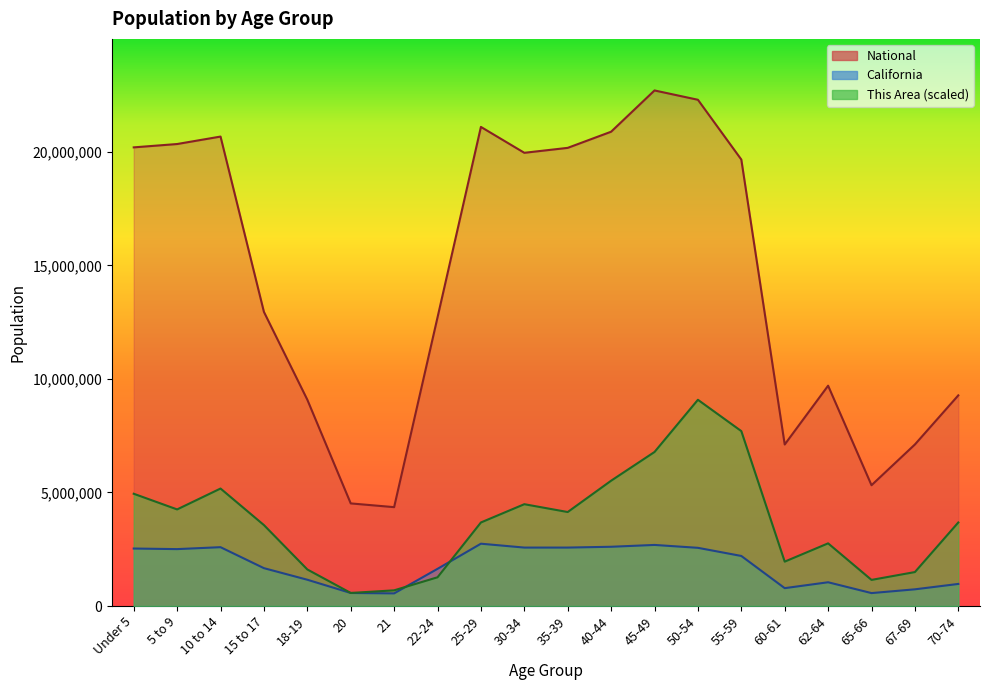

The value of California at 55-59 is 772962.1. True or false?

False